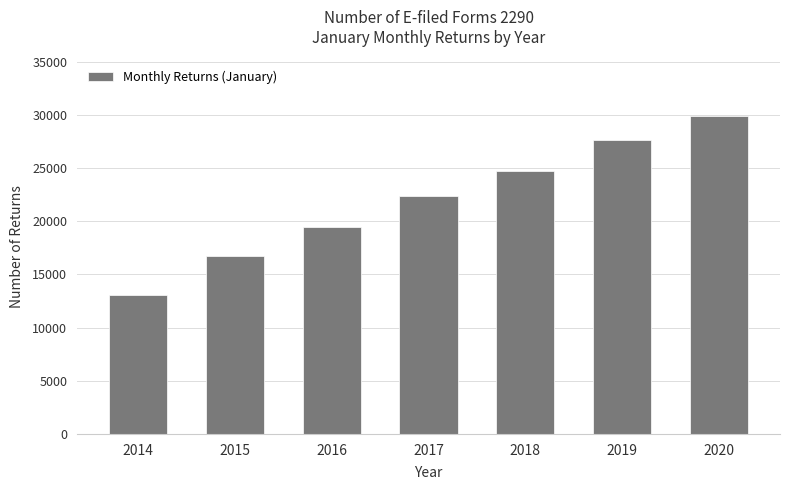

Reading left to right, what are all the values shown in this chart?

13064	16738	19426	22341	24748	27593	29849